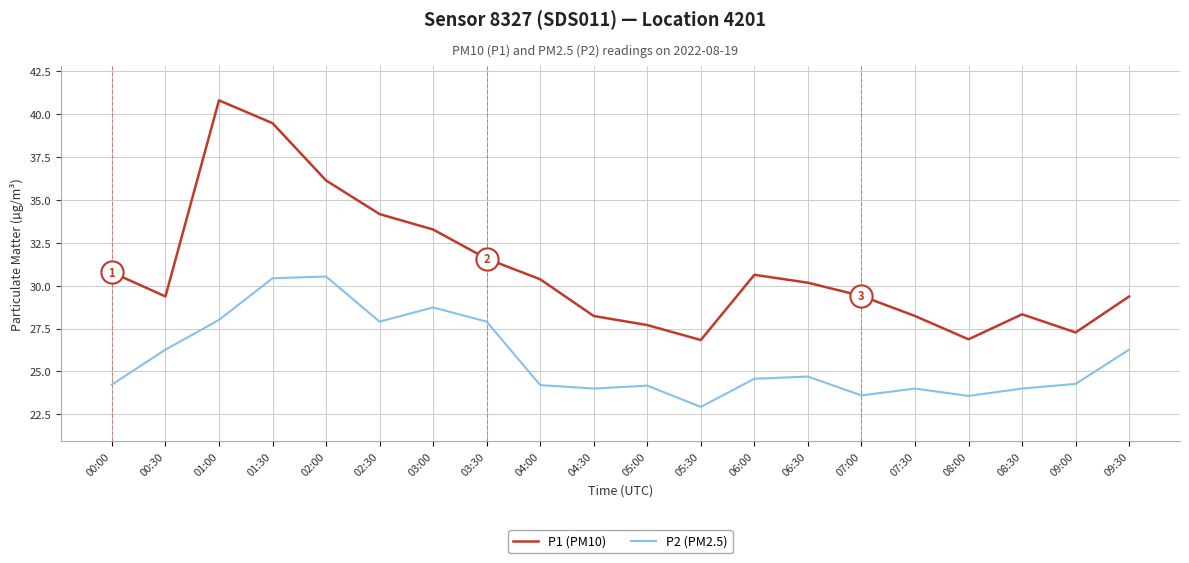

Is the value of P2 (PM2.5) at 05:30 greater than the value of P1 (PM10) at 02:00?

No